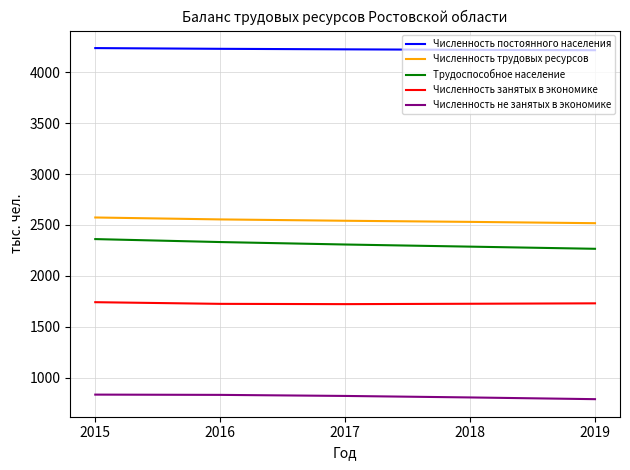

What is the total value across all series at 2019?

11519.7